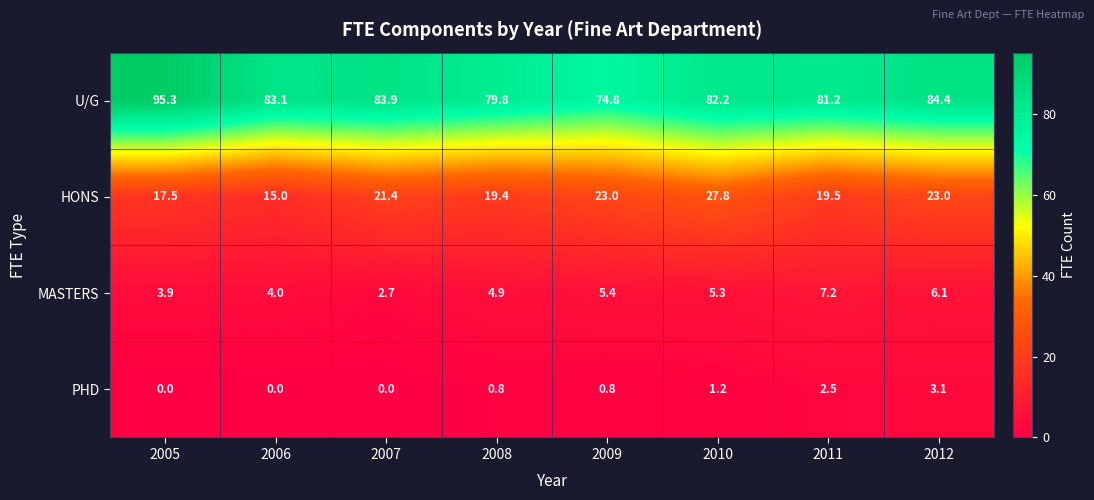

Read the U/G value at 2005.

95.3